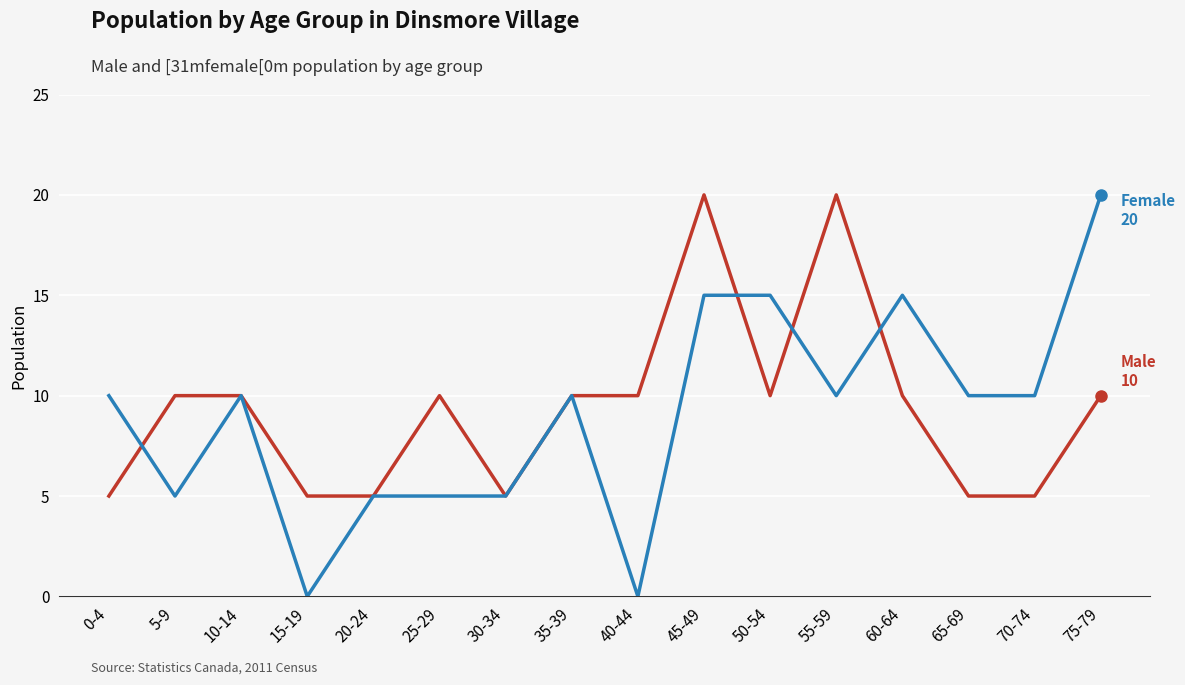

How many lines are shown in the chart?

2